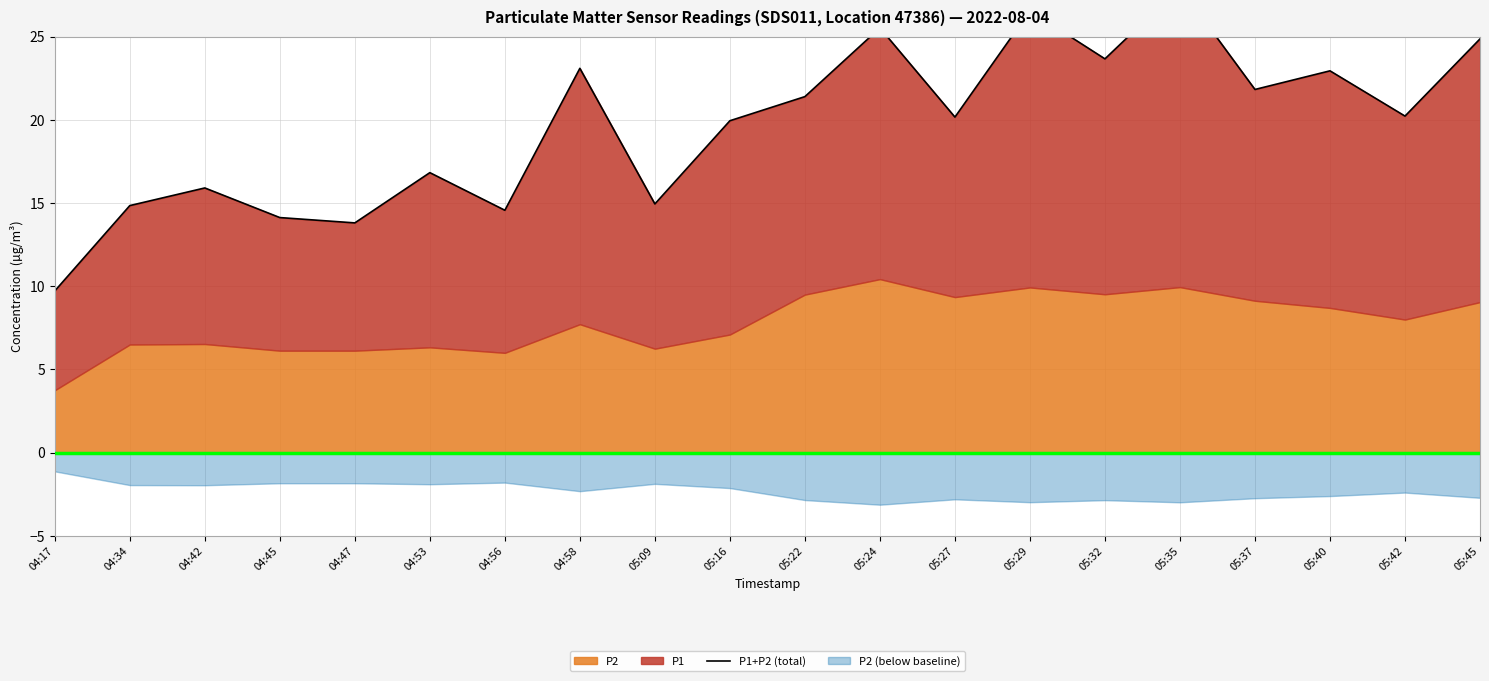

How many points are higher than both their immediate neighbors (excluding endpoints)?

7